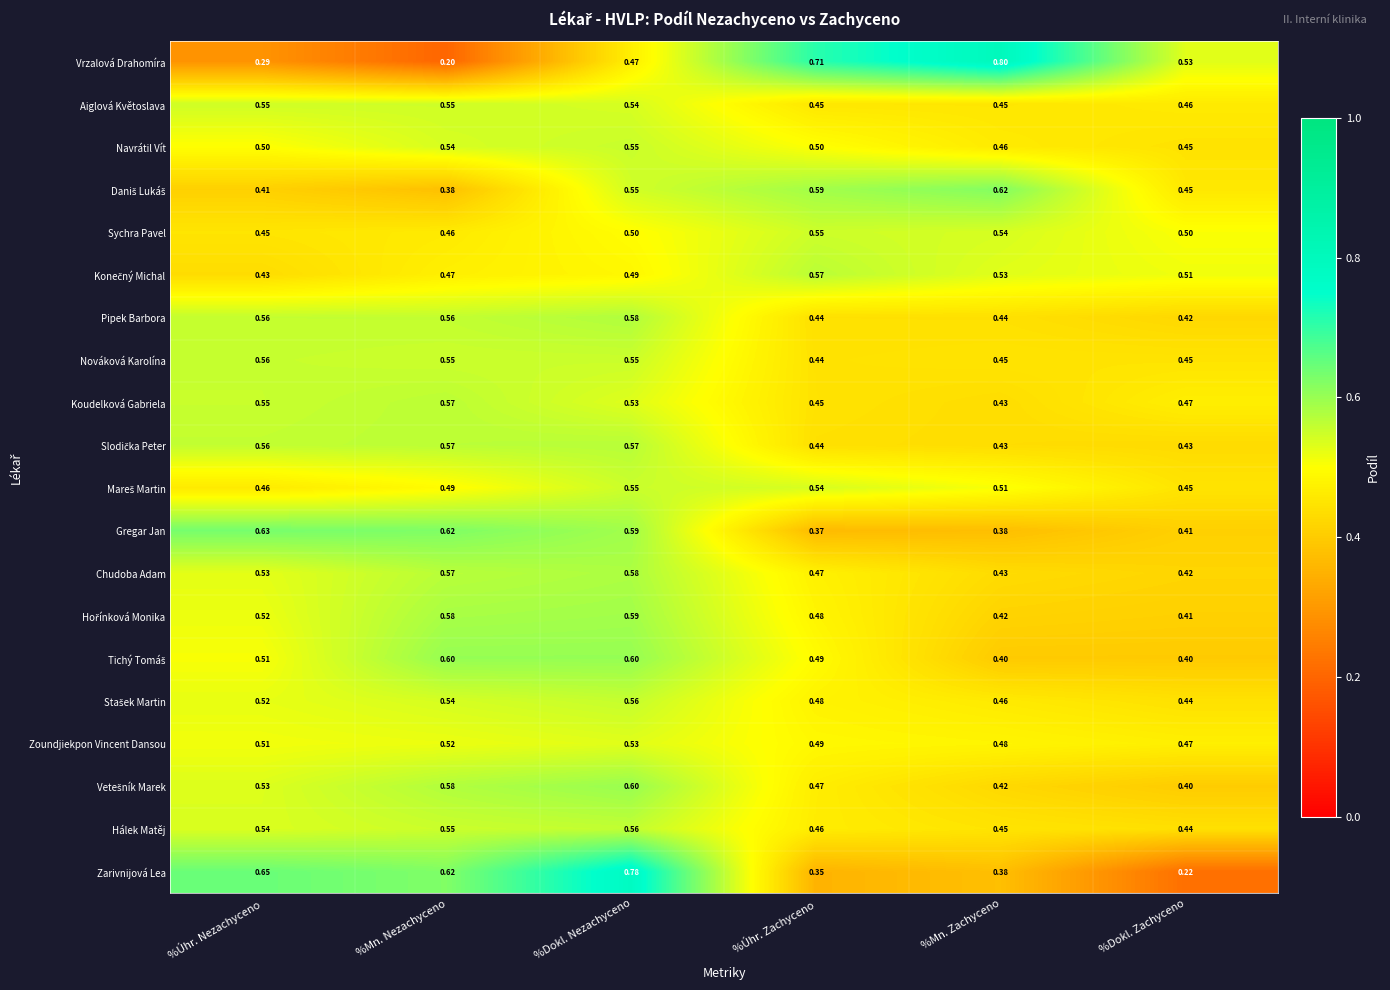

At which category is the sum across all series the highest?

%Dokl. Nezachyceno